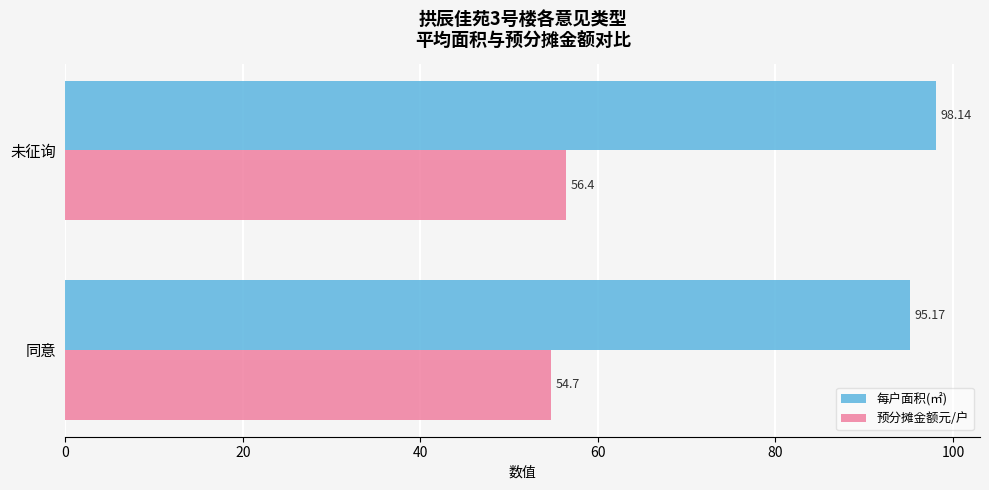

What is the average value of the 每户面积(㎡) series?

96.7